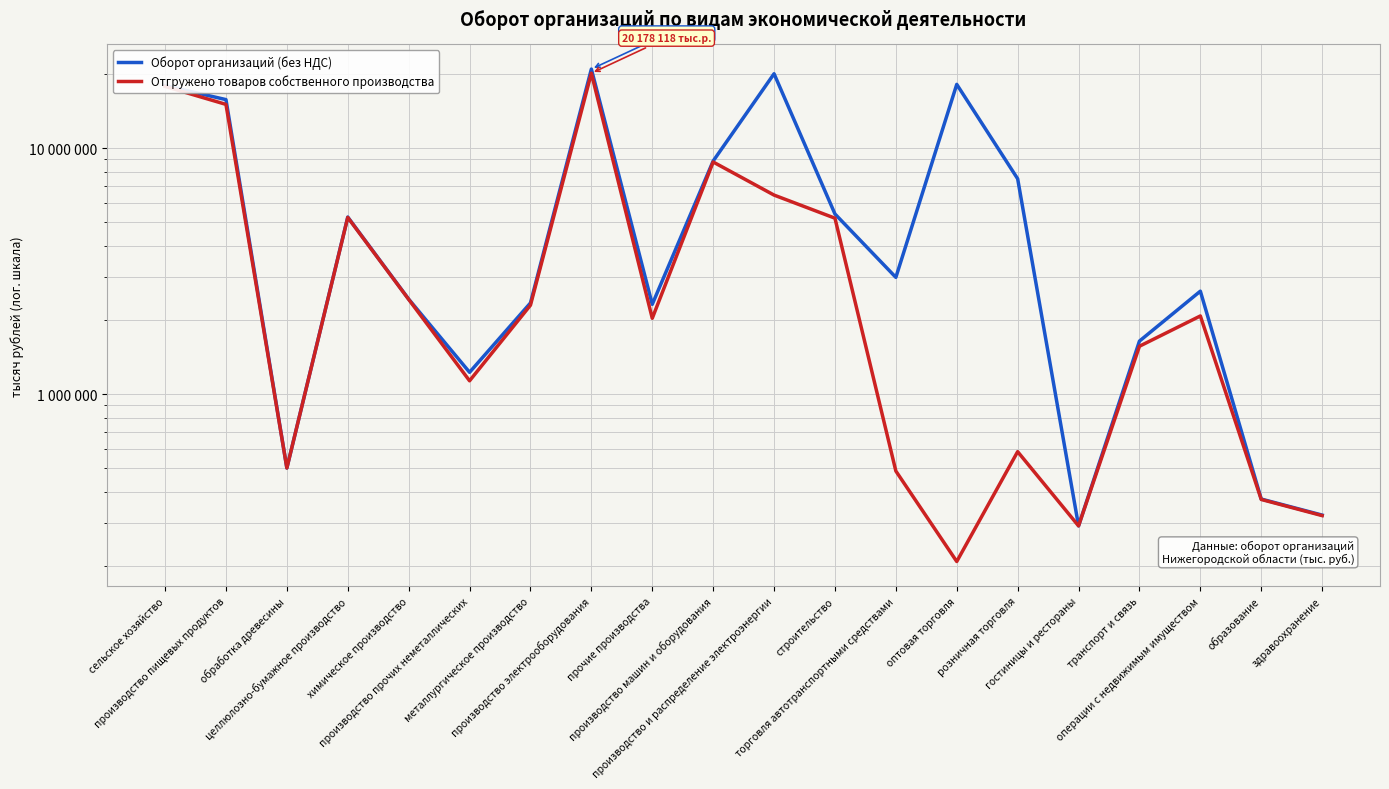

What is the label of the 11th point from the left?

производство и распределение электроэнергии